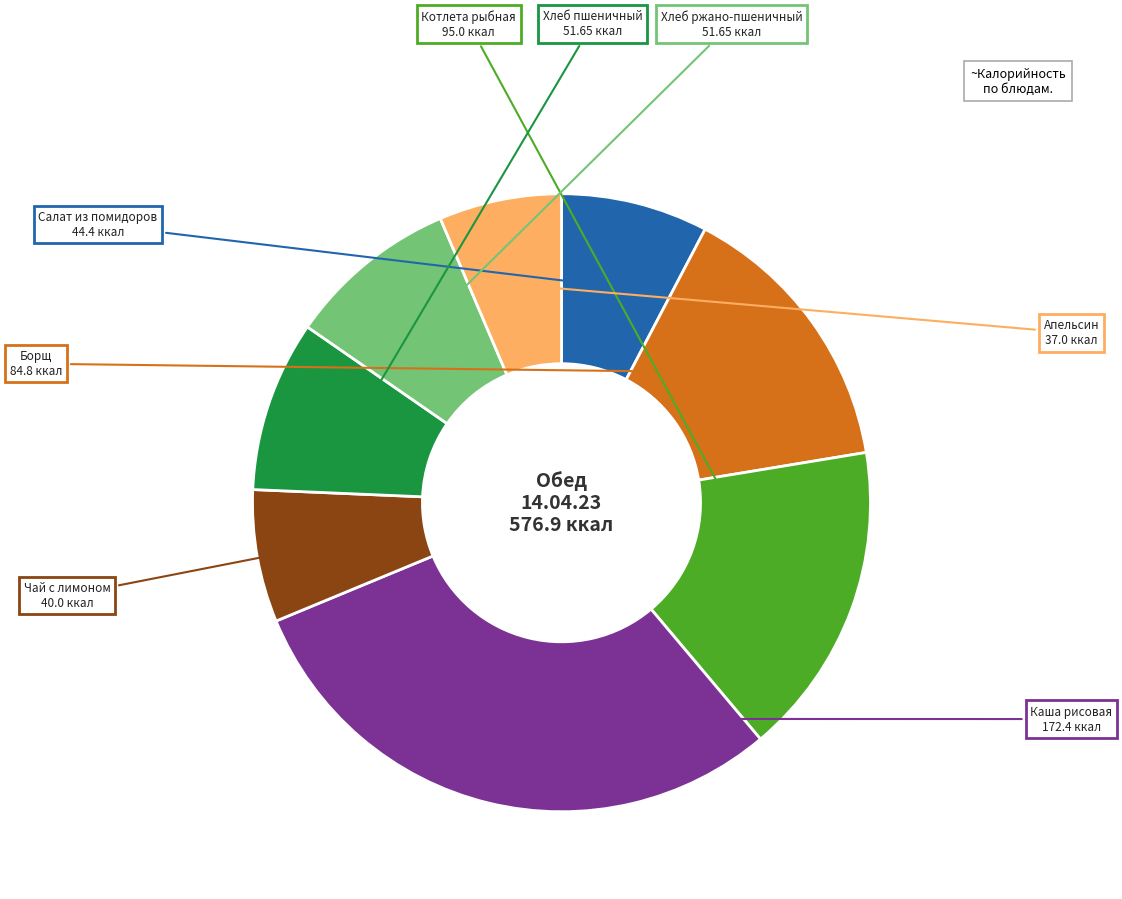

True or false: Чай с лимоном accounts for 1% of the total.

False